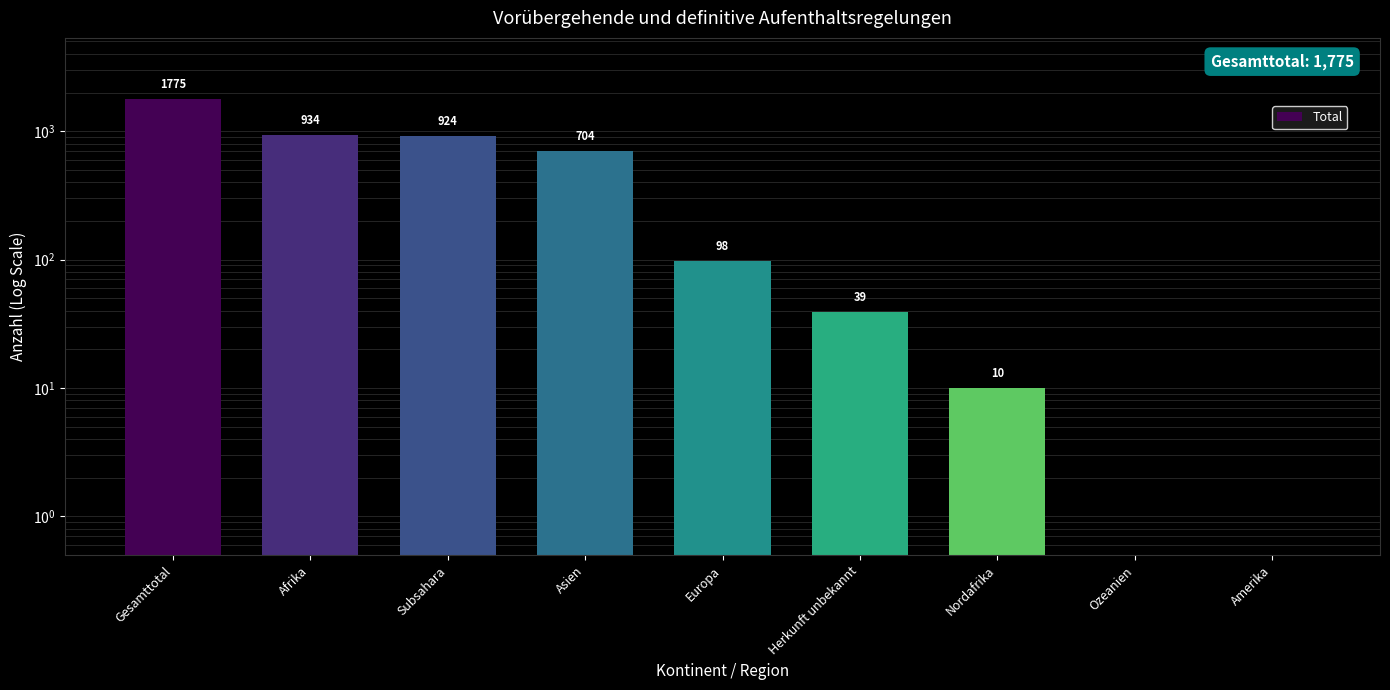

The chart shows a value of 1400 at Afrika. True or false?

False